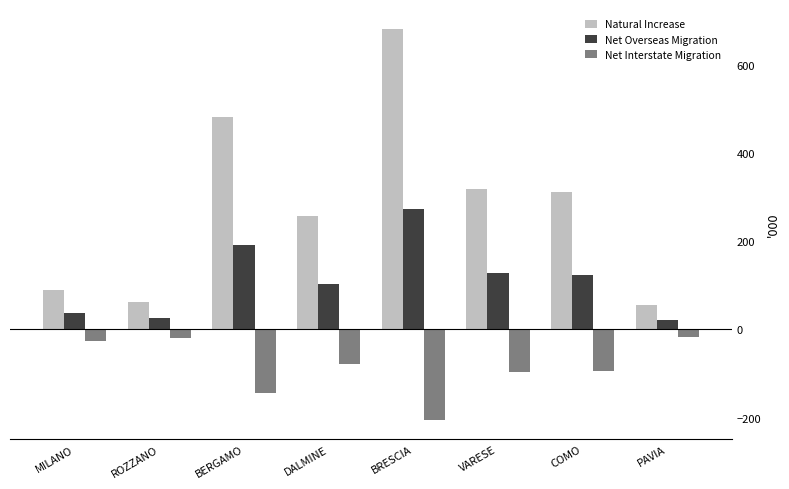

Which series has the largest total across all categories?

Natural Increase